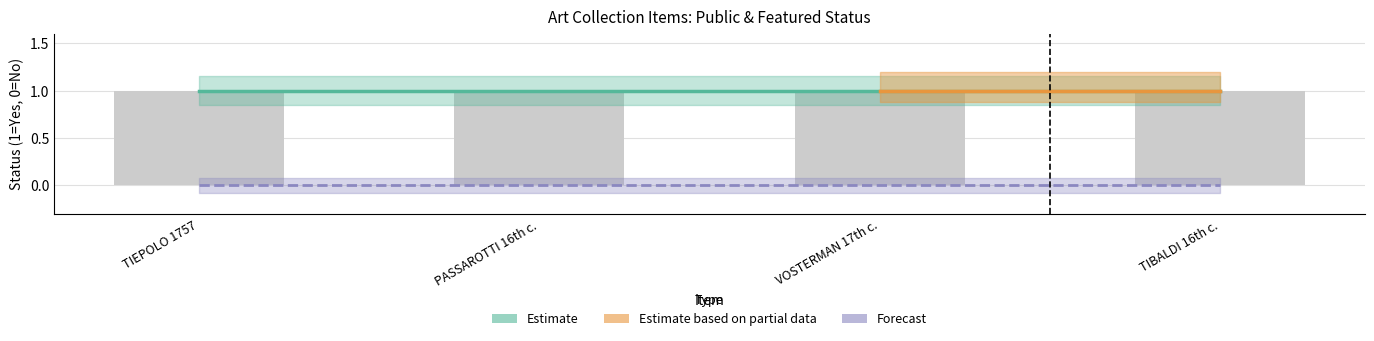

Reading right to left, transcribe all the data shown in this chart.

public: 1	1	1	1
featured: 0	0	0	0